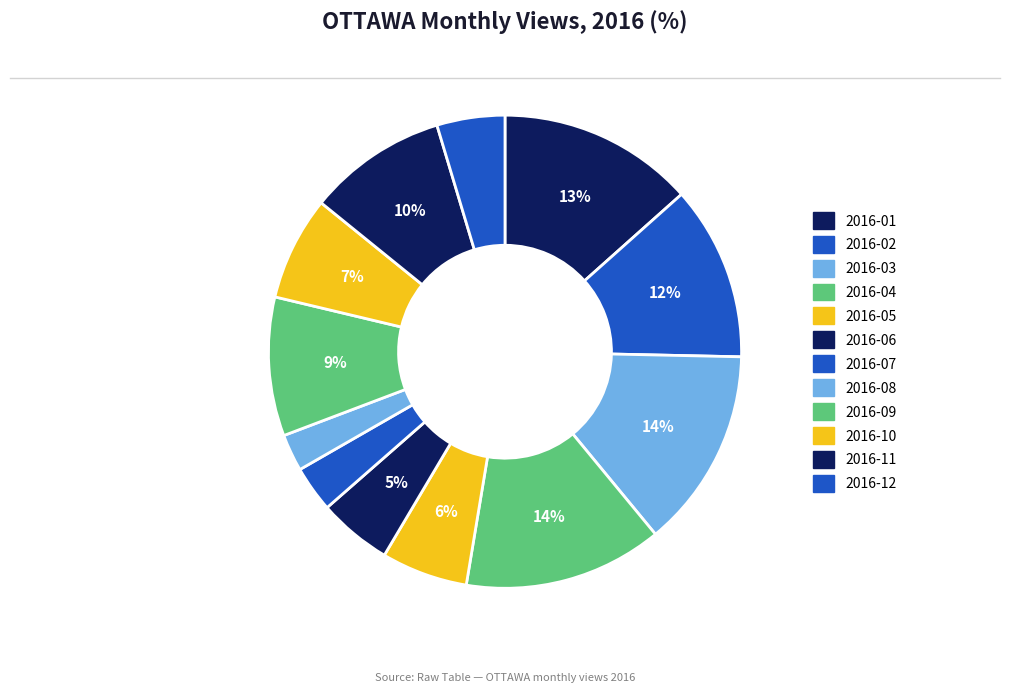

Which has a higher value, 2016-04 or 2016-08?

2016-04